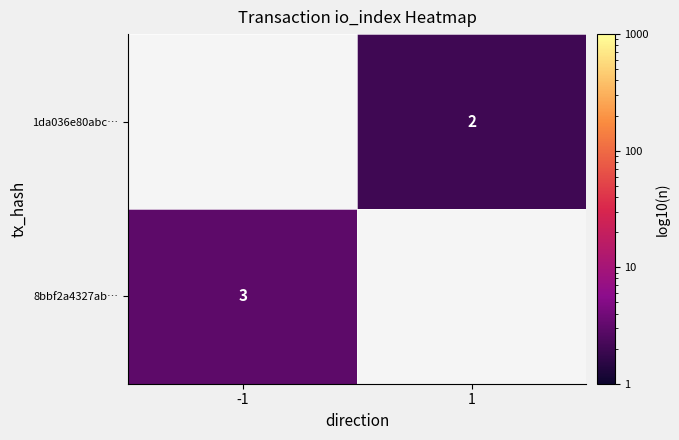

True or false: 8bbf2a4327ab… has a value of 3 at -1.

True